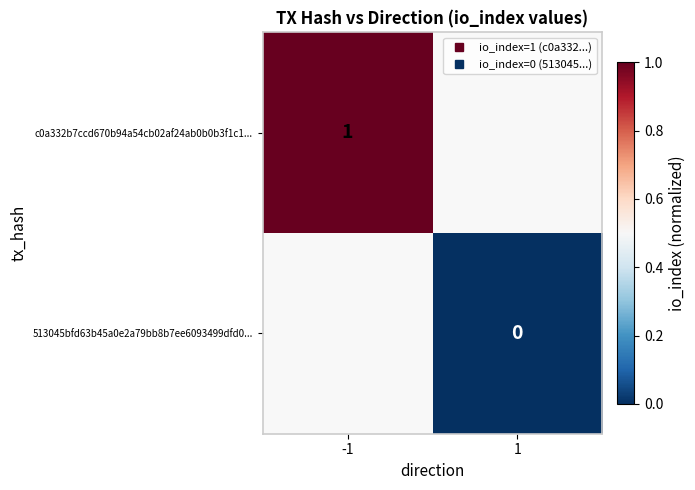

Rank the categories by c0a332b7ccd670b94a54cb02af24ab0b0b3f1c1... value from lowest to highest.

-1, 1